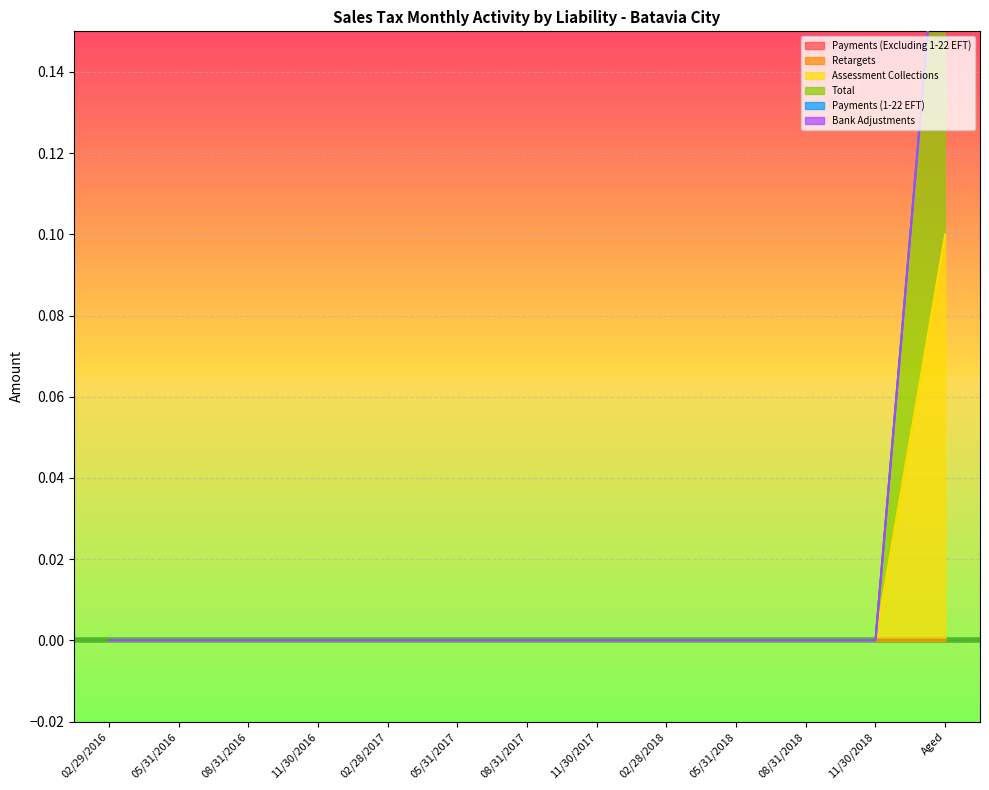

True or false: Assessment Collections has more than 1 interior local peaks.

False